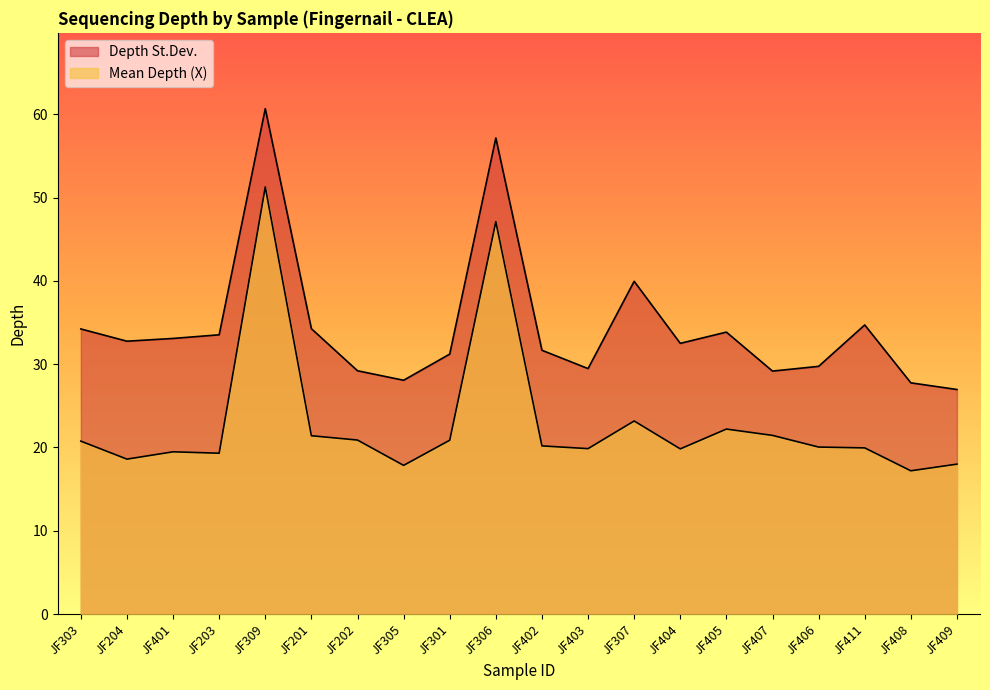

What is the label of the 12th point from the right?

JF301